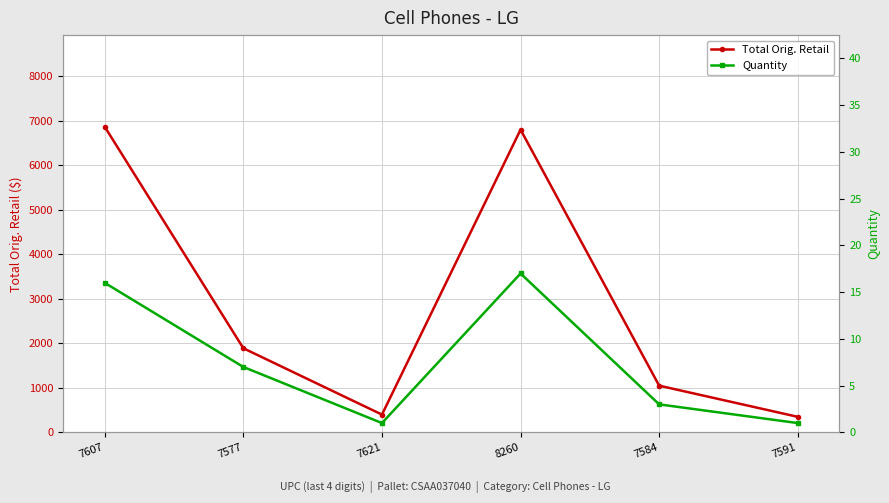

How many series are shown in this chart?

2